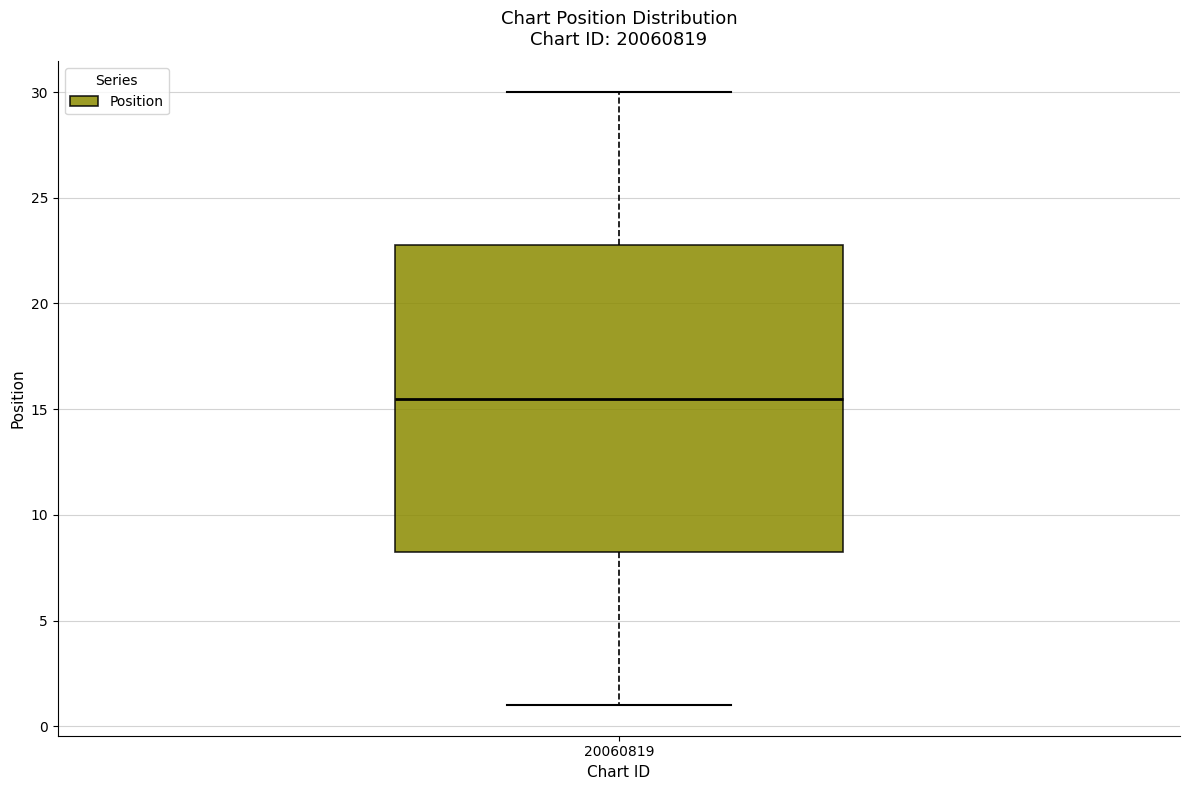

Transcribe this box plot: give where the median line is, the range the box spans, and where the two whiskers end, as read against the y-axis. The values are not printed on the chart, so give them approximately, as read against the axis.

median 15.5, box 8.5 to 23.0, whiskers 1.0 to 30.0